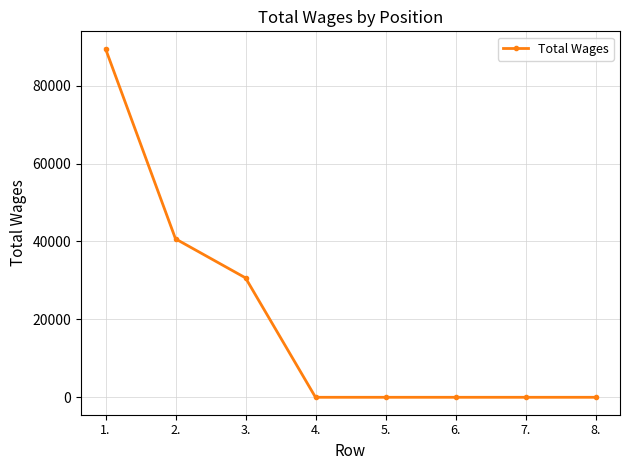

What is the sum of all values?

160804